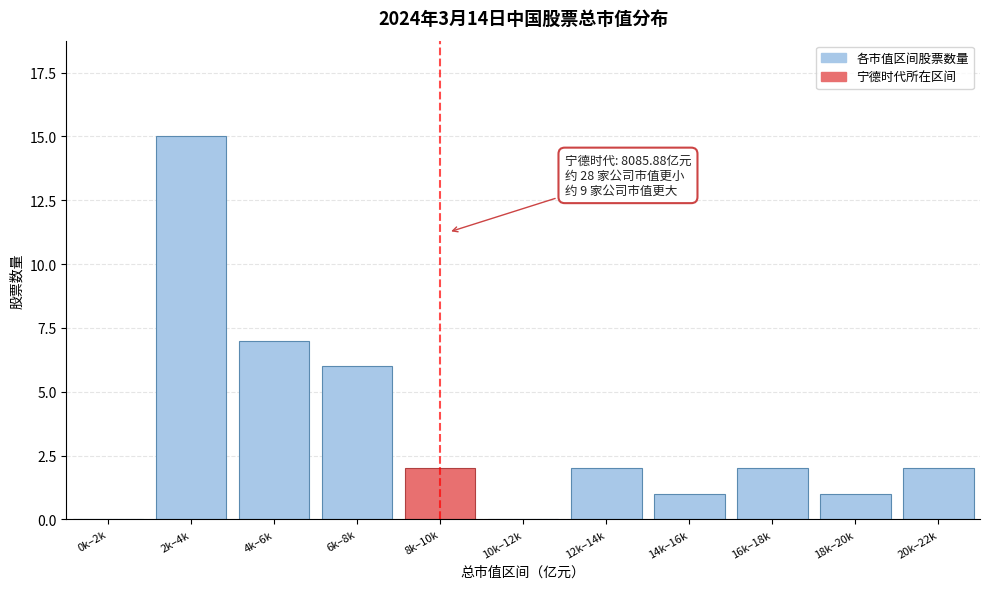

What is the sum of all values?

38